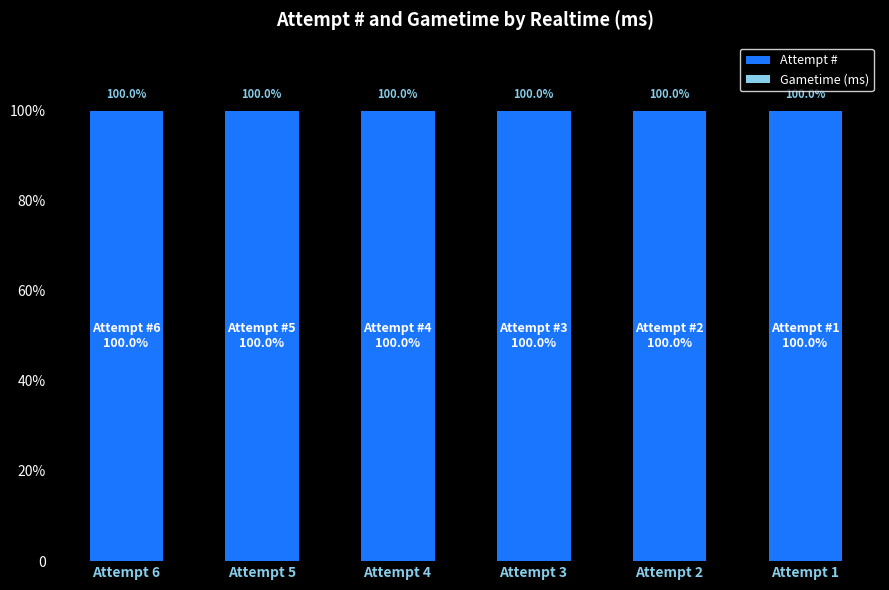

Between Attempt 6 and Attempt 3, which series saw the biggest shift?

Attempt #